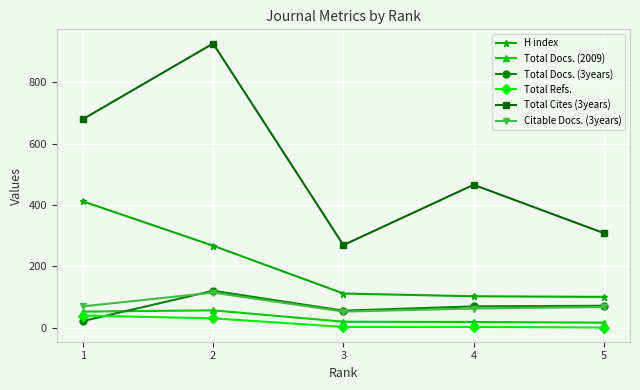

True or false: Total Docs. (2009) has more than 2 interior local peaks.

False